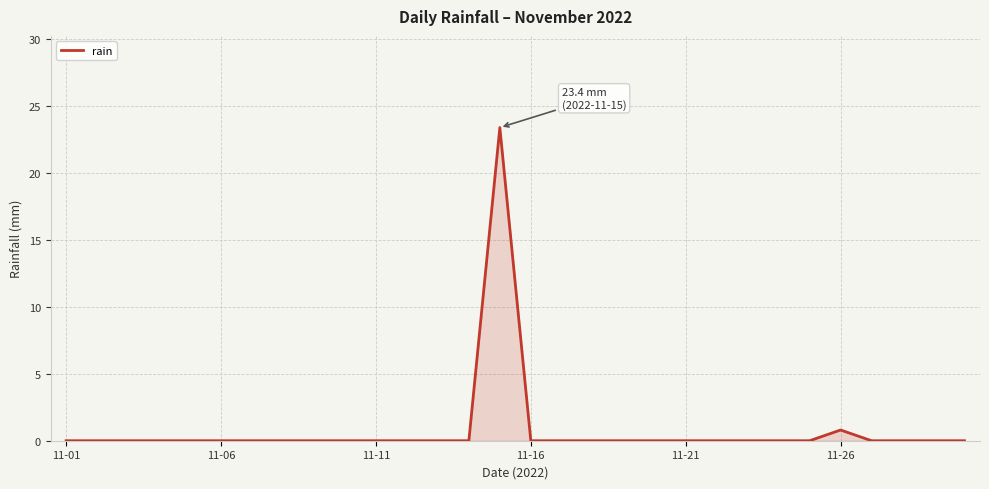

What is the difference between the maximum and minimum values?

23.4